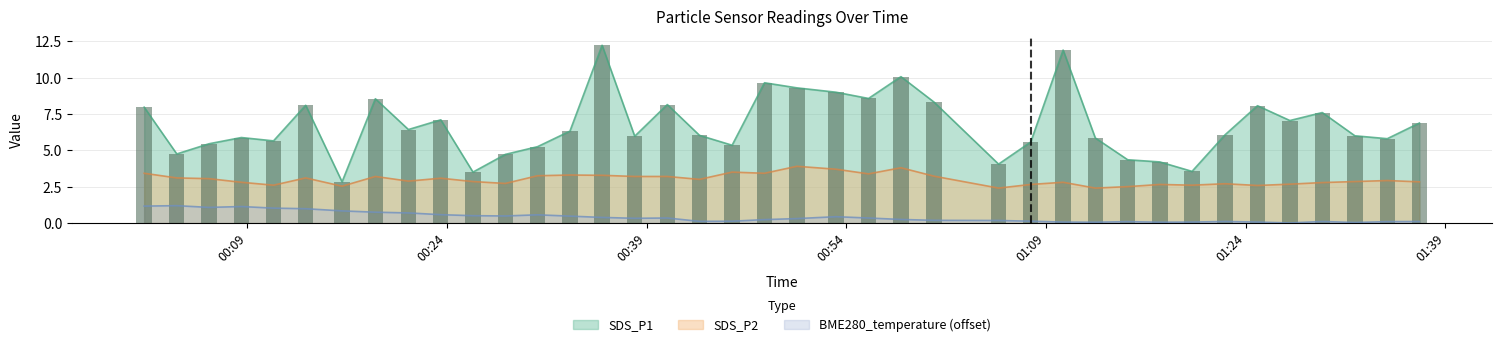

Rank the categories by BME280_temperature value from lowest to highest.

2022/06/28 01:27:19, 2022/06/28 01:32:12, 2022/06/28 01:12:42, 2022/06/28 01:17:33, 2022/06/28 01:10:17, 2022/06/28 01:19:58, 2022/06/28 01:24:53, 2022/06/28 01:15:08, 2022/06/28 01:34:38, 2022/06/28 01:22:27, 2022/06/28 01:29:45, 2022/06/28 01:37:03, 2022/06/28 00:42:58, 2022/06/28 00:45:25, 2022/06/28 01:07:51, 2022/06/28 01:05:26, 2022/06/28 01:00:35, 2022/06/28 00:47:51, 2022/06/28 00:58:06, 2022/06/28 00:50:17, 2022/06/28 00:38:06, 2022/06/28 00:40:33, 2022/06/28 00:55:40, 2022/06/28 00:35:39, 2022/06/28 00:53:13, 2022/06/28 00:33:14, 2022/06/28 00:28:23, 2022/06/28 00:25:57, 2022/06/28 00:30:48, 2022/06/28 00:23:32, 2022/06/28 00:21:06, 2022/06/28 00:18:37, 2022/06/28 00:16:07, 2022/06/28 00:13:23, 2022/06/28 00:10:58, 2022/06/28 00:06:07, 2022/06/28 00:08:33, 2022/06/28 00:01:15, 2022/06/28 00:03:42